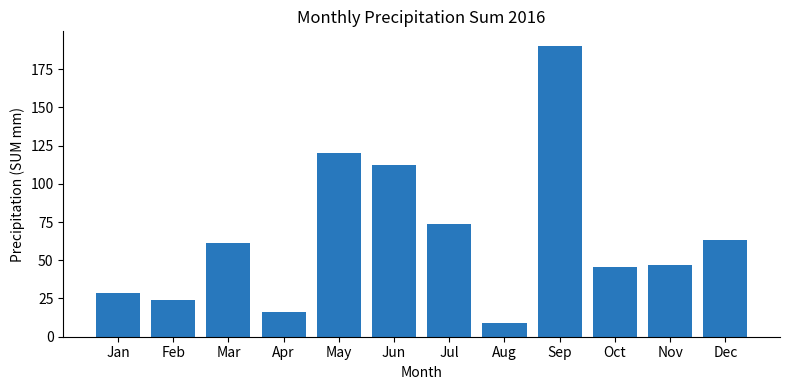

What is the value of the 4th bar from the left?

16.0